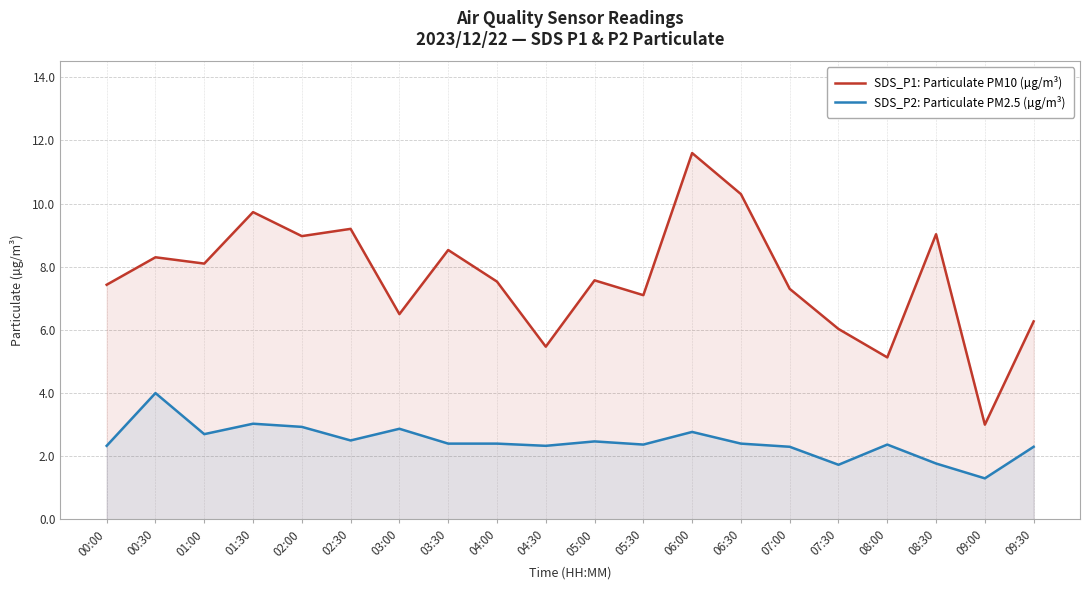

At which category is the sum across all series the highest?

06:00